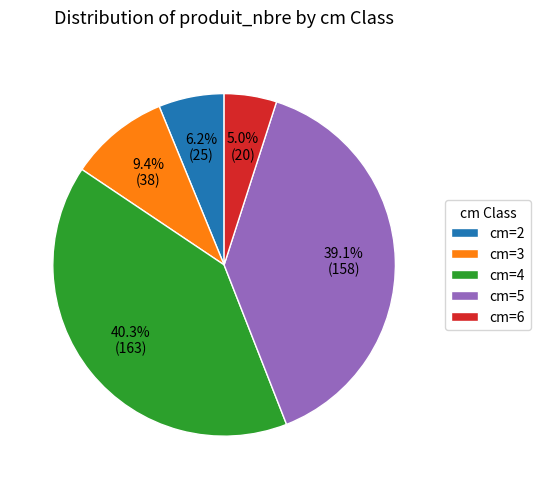

Which category has the biggest portion of the pie?

cm=4